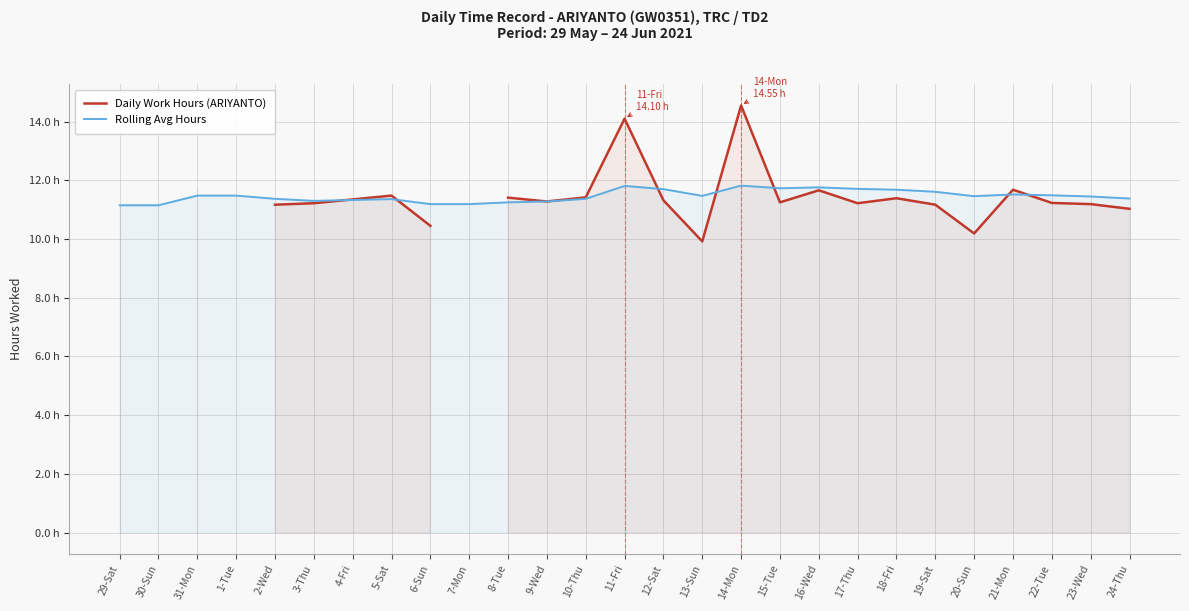

Is it true that Daily Work Hours (ARIYANTO) equals 11.4 at 8-Tue?

True